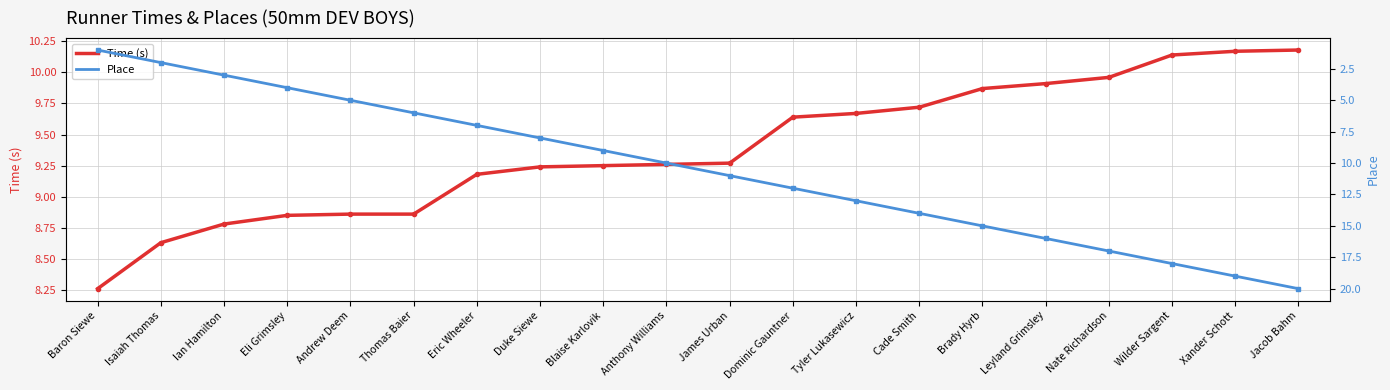

Is it true that Time (s) equals 10.2 at Jacob Bahm?

True